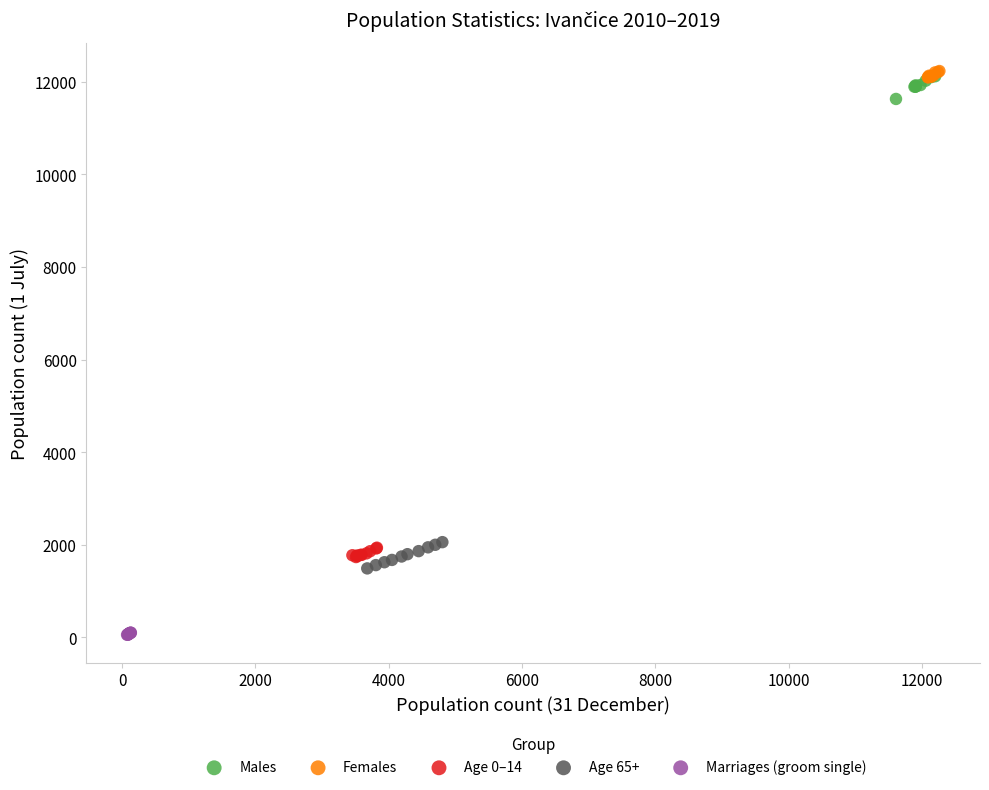

Which series contains the lowest Y value?

Marriages (groom single)